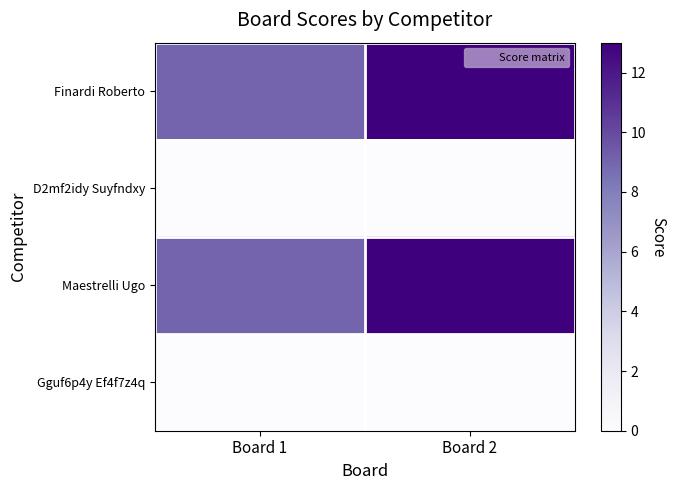

Which series has the largest total across all categories?

Finardi Roberto